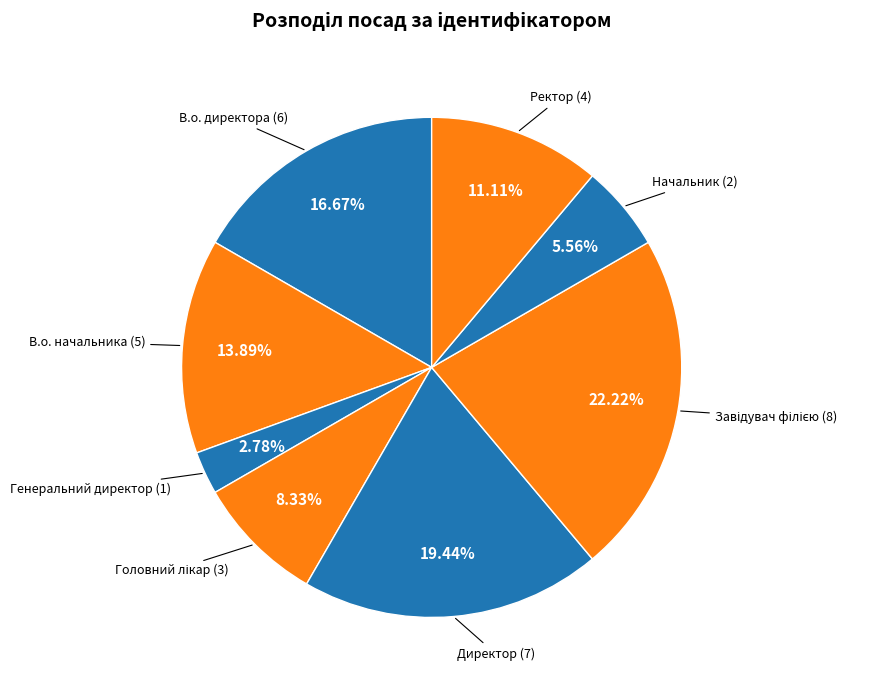

Does any single category account for the majority?

No